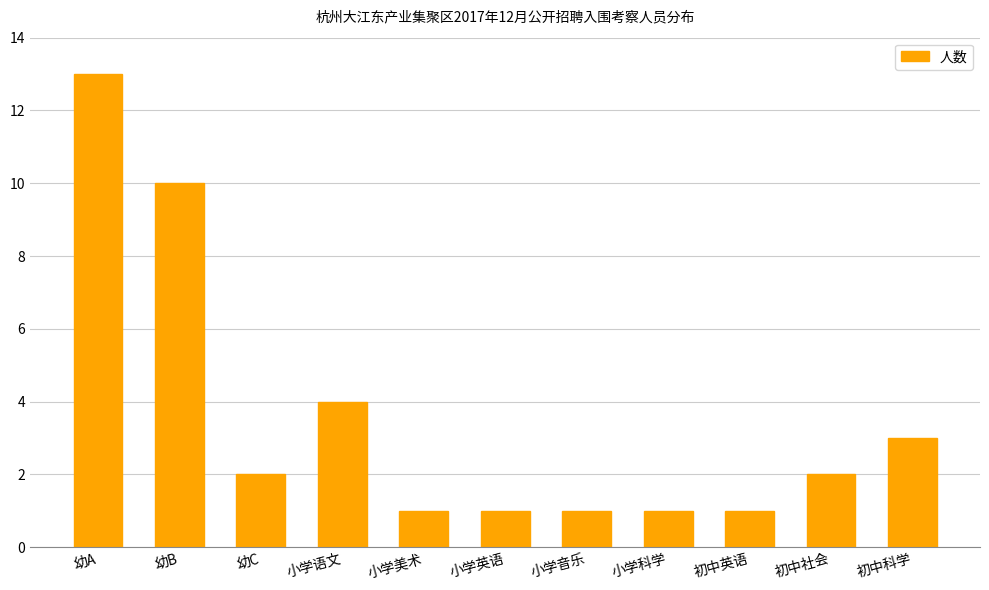

What is the label of the 10th bar from the right?

幼B